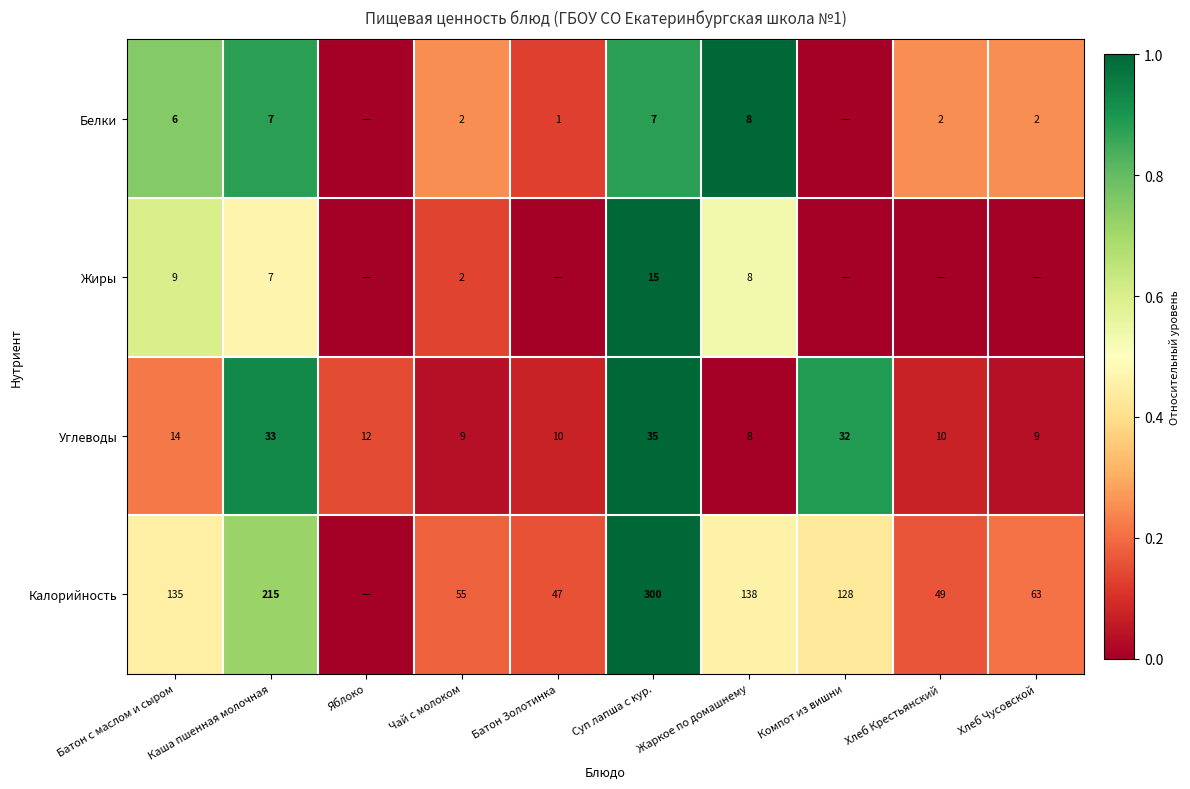

Where is Углеводы nearest to the value 21?

Батон с маслом и сыром